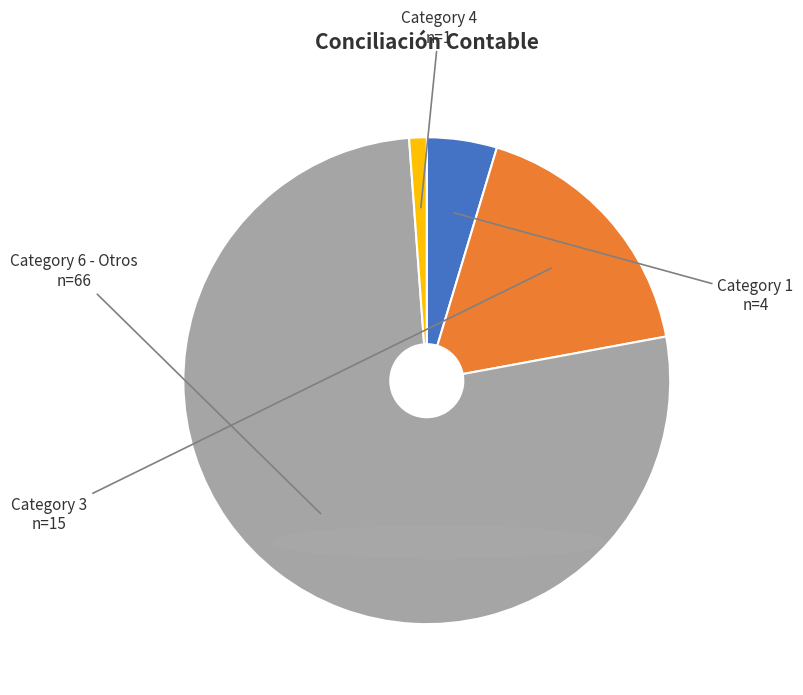

Does any single category account for the majority?

Yes